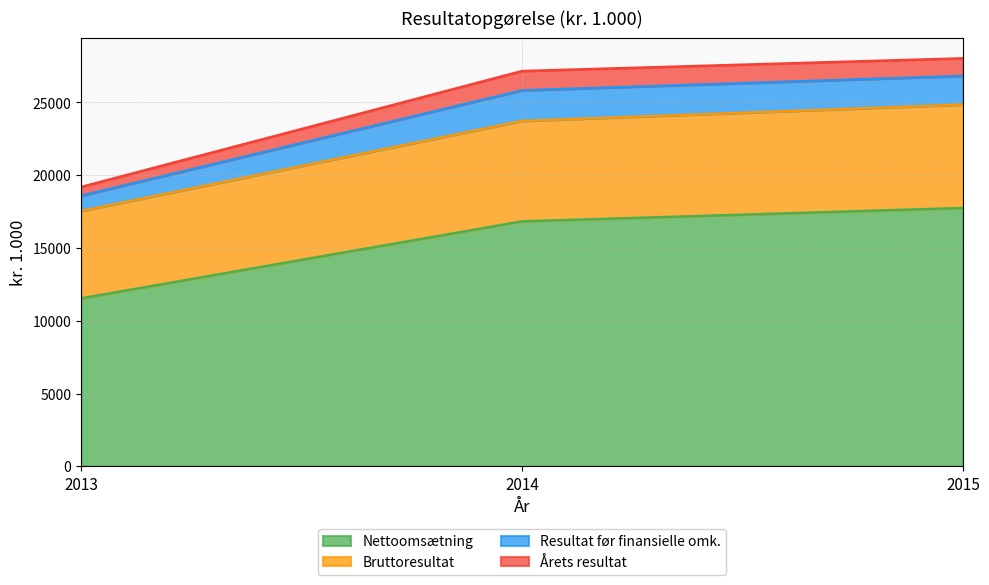

Rank the categories by Nettoomsætning value from lowest to highest.

2013, 2014, 2015